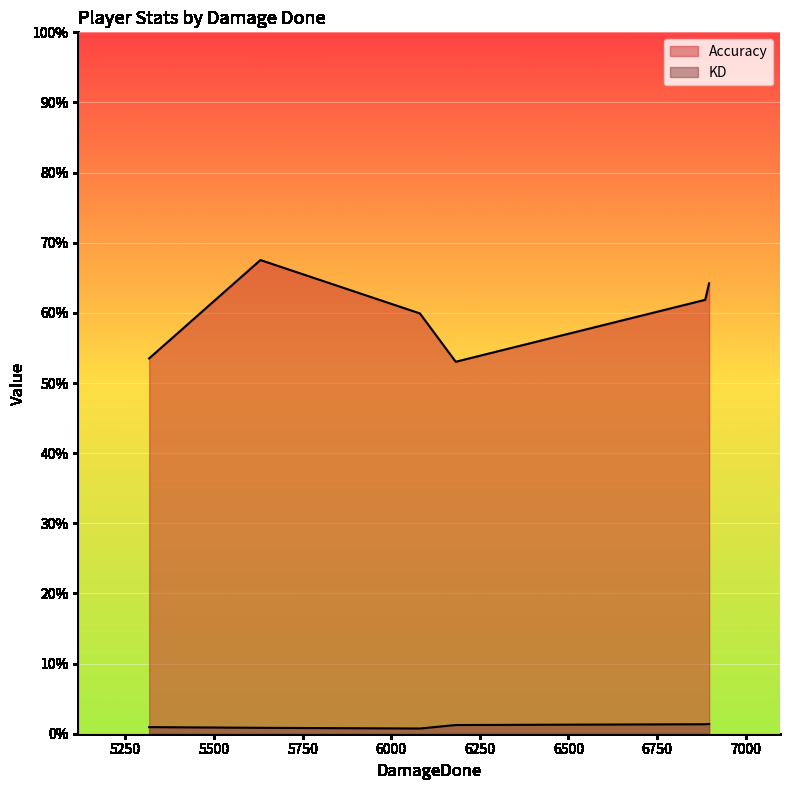

Does the chart display data point markers on the line(s)?

No